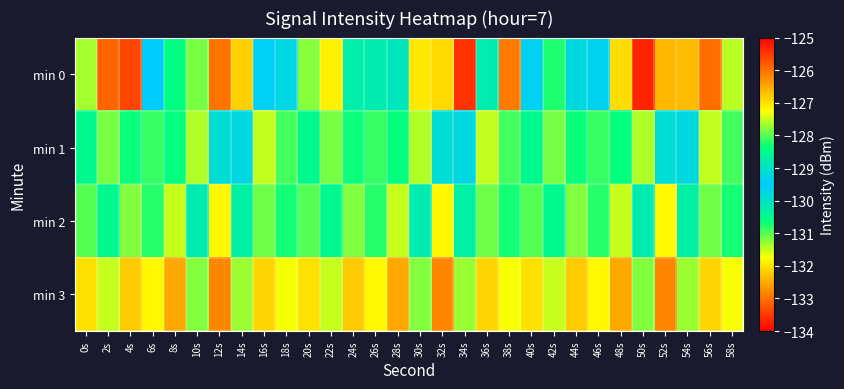

What is the maximum value shown in the chart?

-125.5